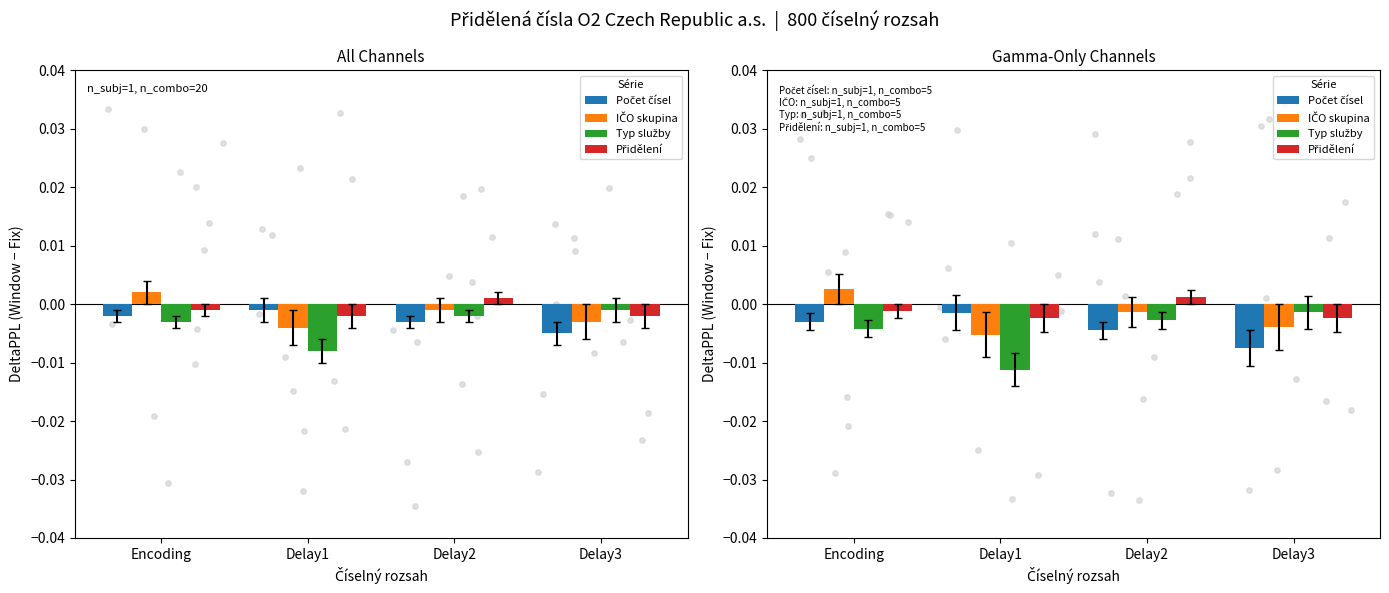

At how many categories does at least one series exceed 0?

2